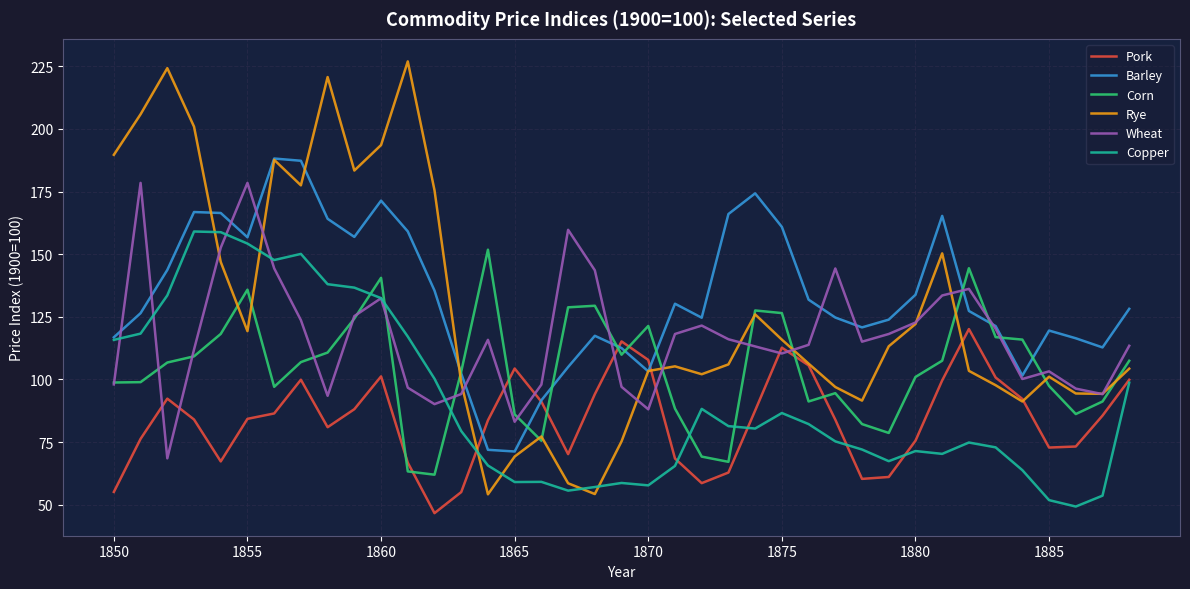

What is the smallest value displayed?

46.7